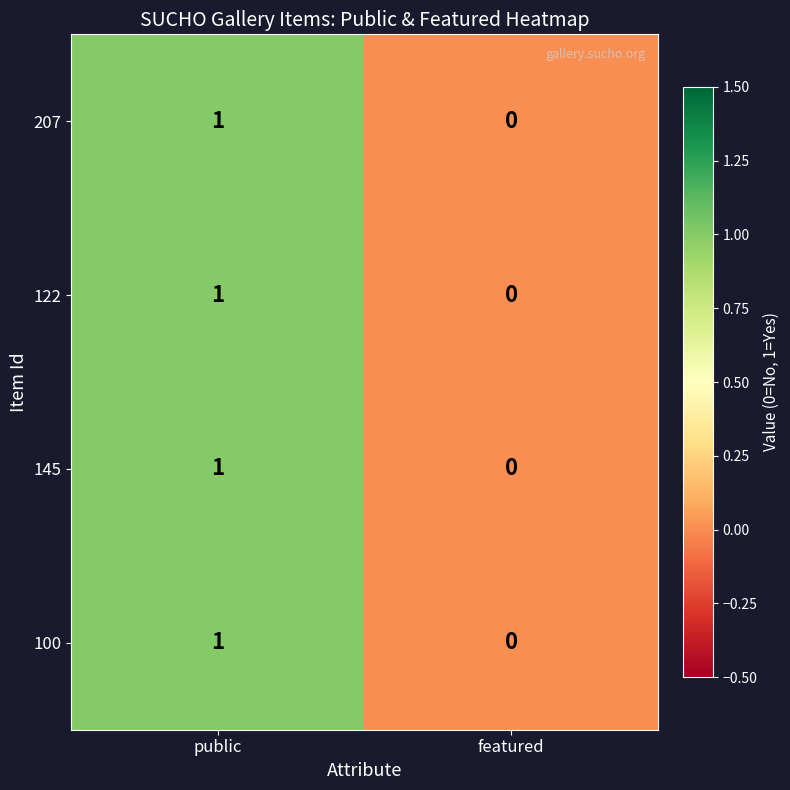

At which category is the sum across all series the highest?

public